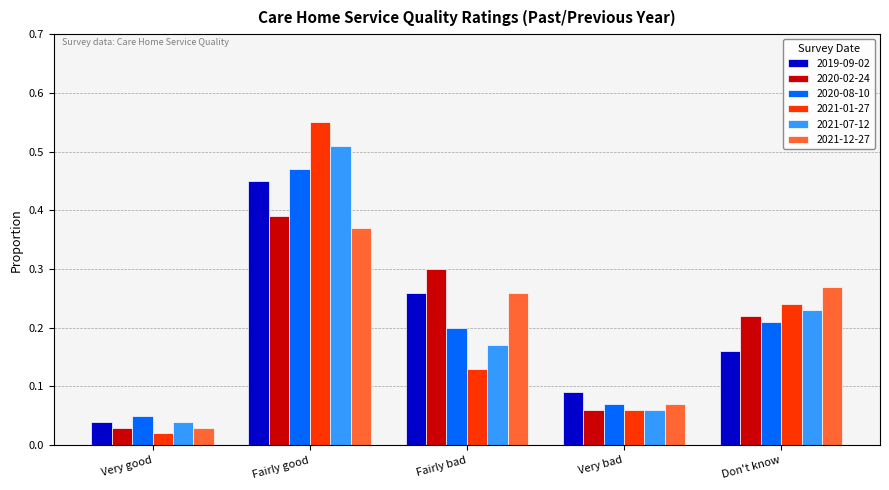

Which category has the highest value in the 2021-01-27 series?

Fairly good